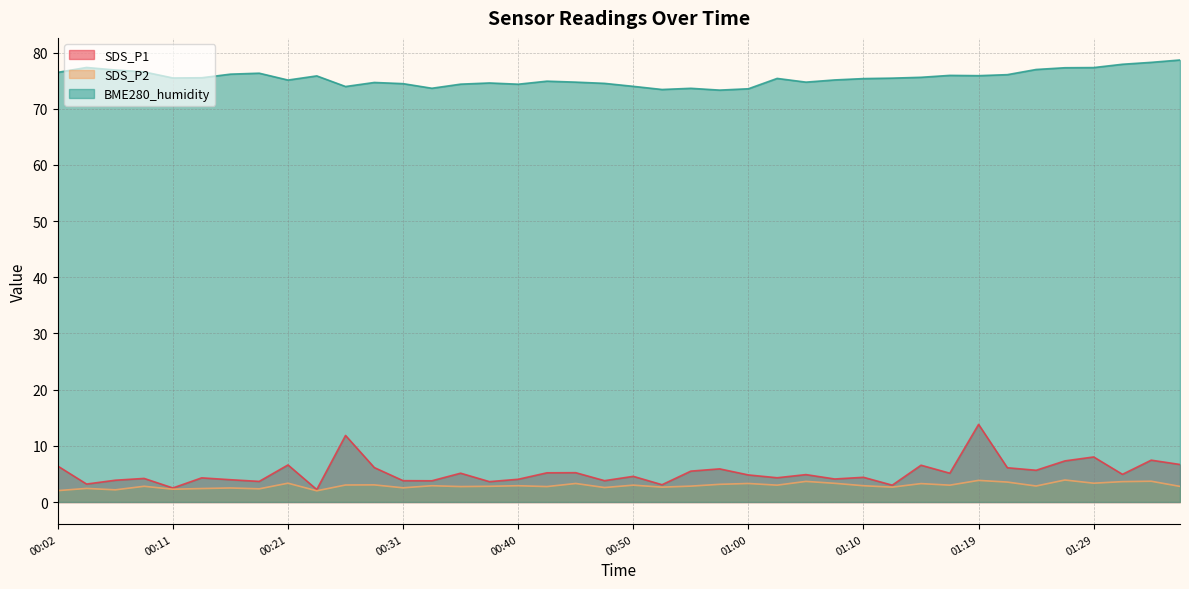

True or false: SDS_P2 and BME280_humidity intersect in this chart.

False